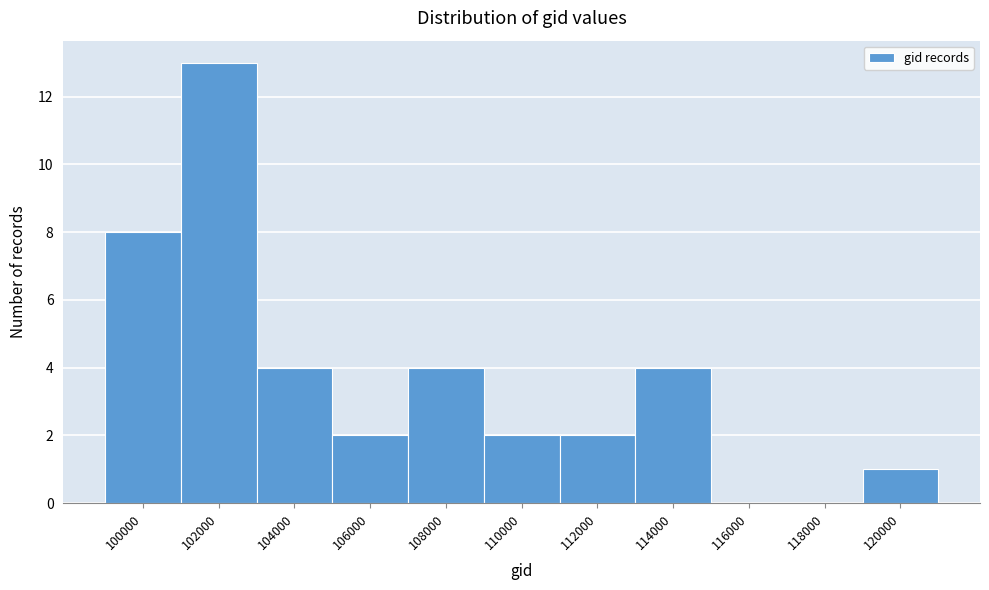

Reading left to right, extract all data points from this chart.

100000=8	102000=13	104000=4	106000=2	108000=4	110000=2	112000=2	114000=4	116000=0	118000=0	120000=1